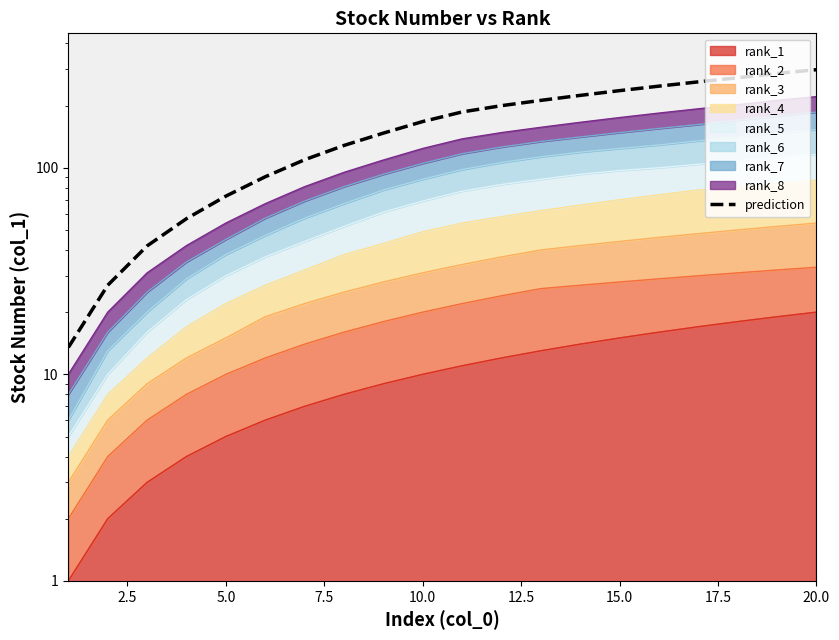

What is the maximum value shown in the chart?

298.4